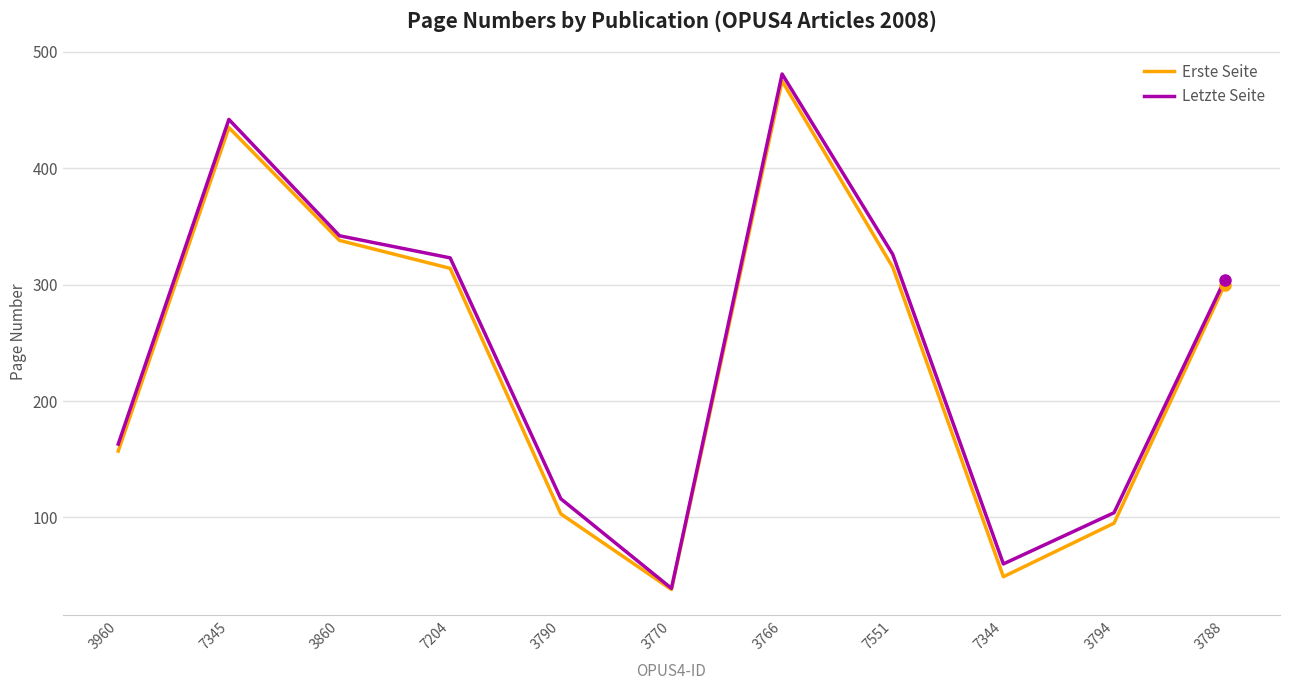

What are all the series names shown in the legend?

Erste Seite, Letzte Seite